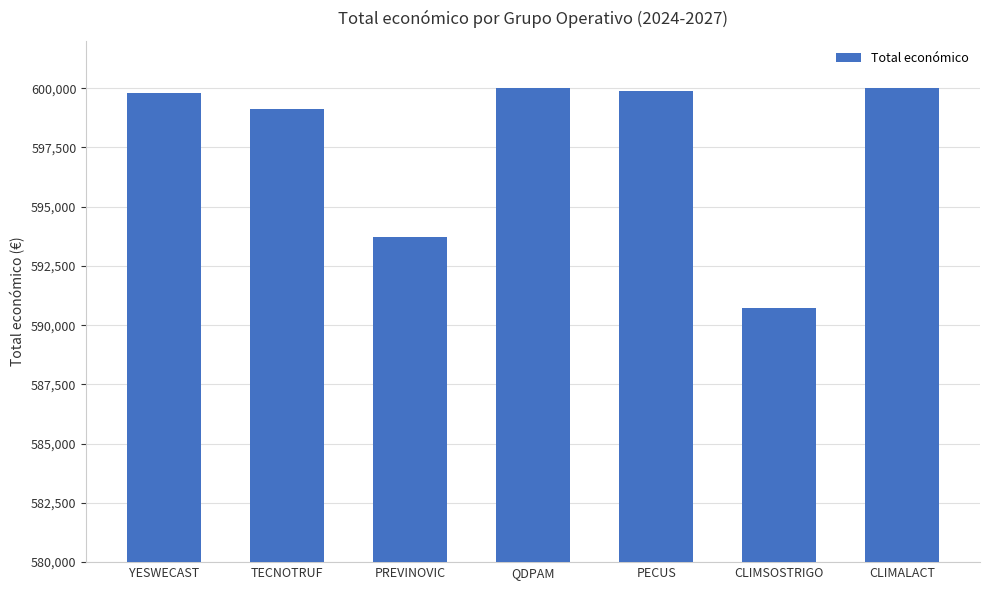

How many values are below 599792?

3